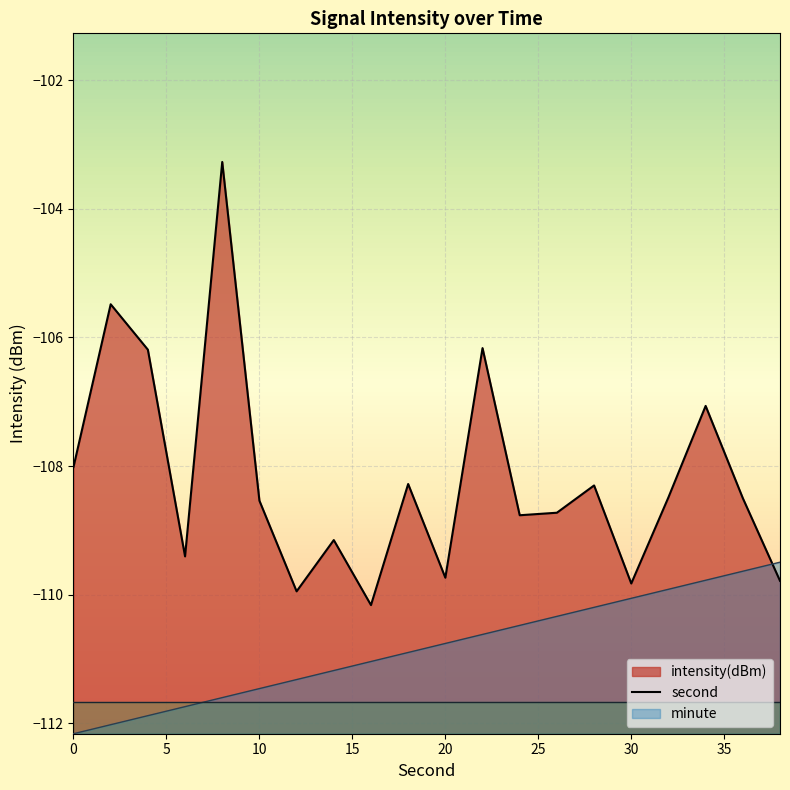

In intensity_line, how many points are higher than both neighbors (excluding endpoints)?

7